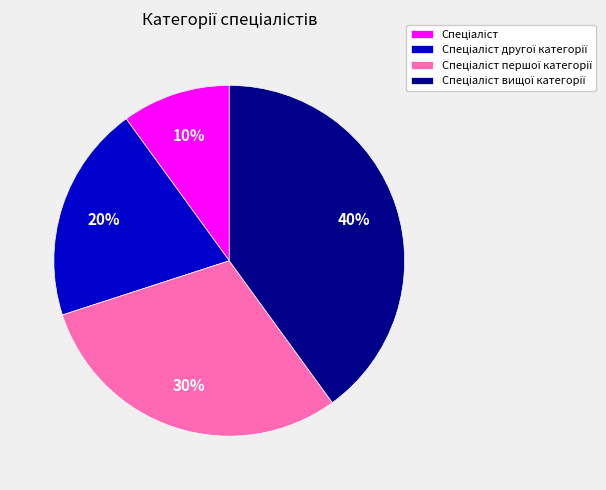

To the nearest percent, what is the difference between the largest and smallest slice percentages?

30%